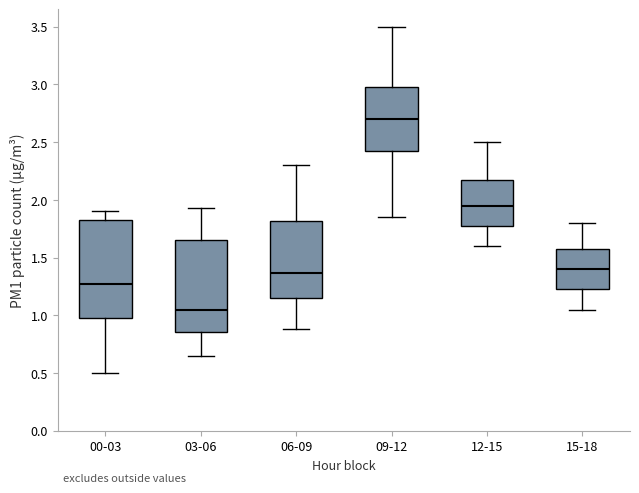

Which box is the tallest, from its lower edge to its upper edge?

00-03